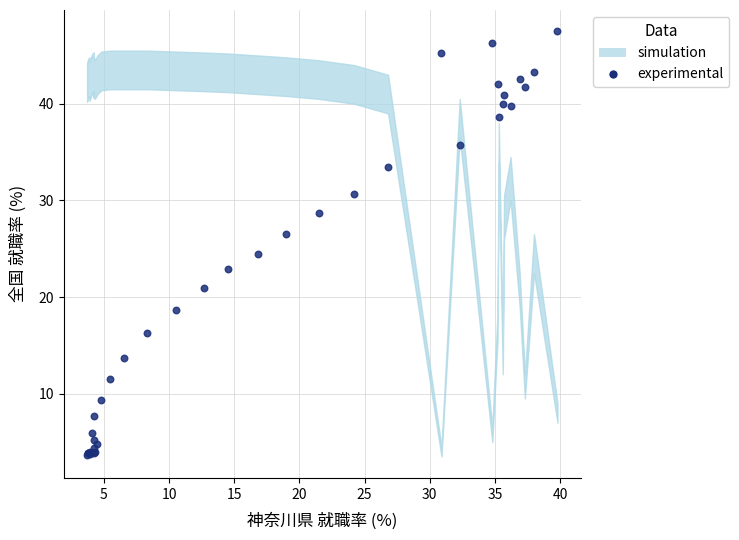

What Y value in the scatter plot is closest to 25?

24.5